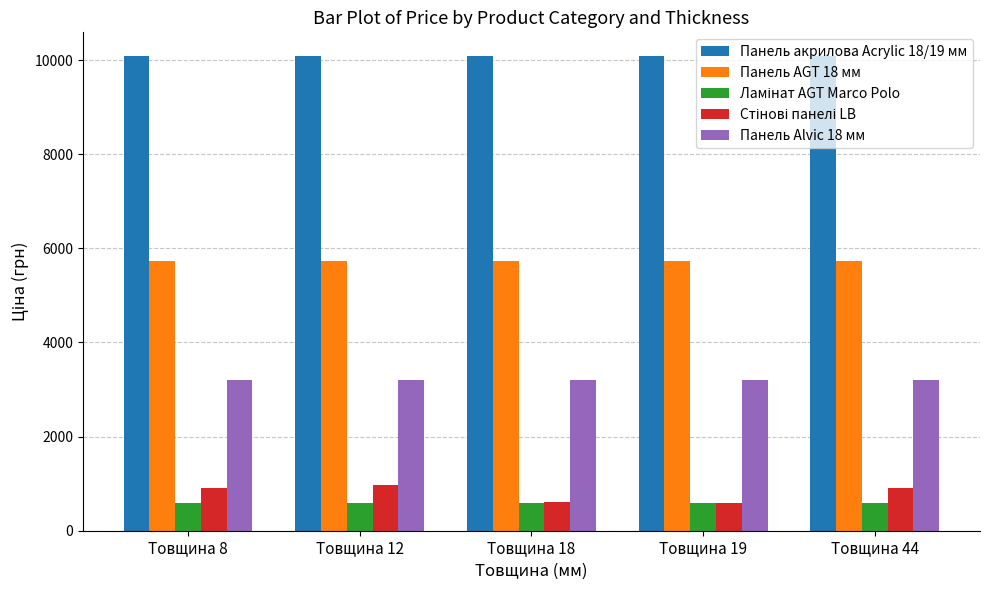

What is the highest value of the Панель AGT 18 мм series?

5736.9